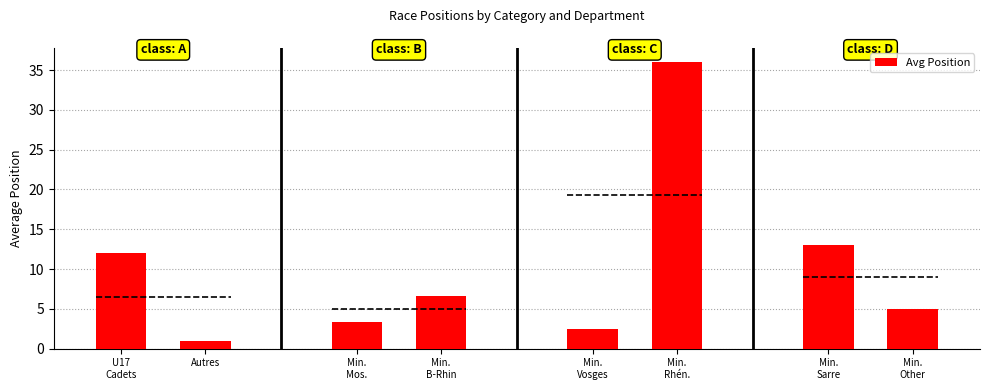

What is the value of the 3rd bar from the left?

3.3